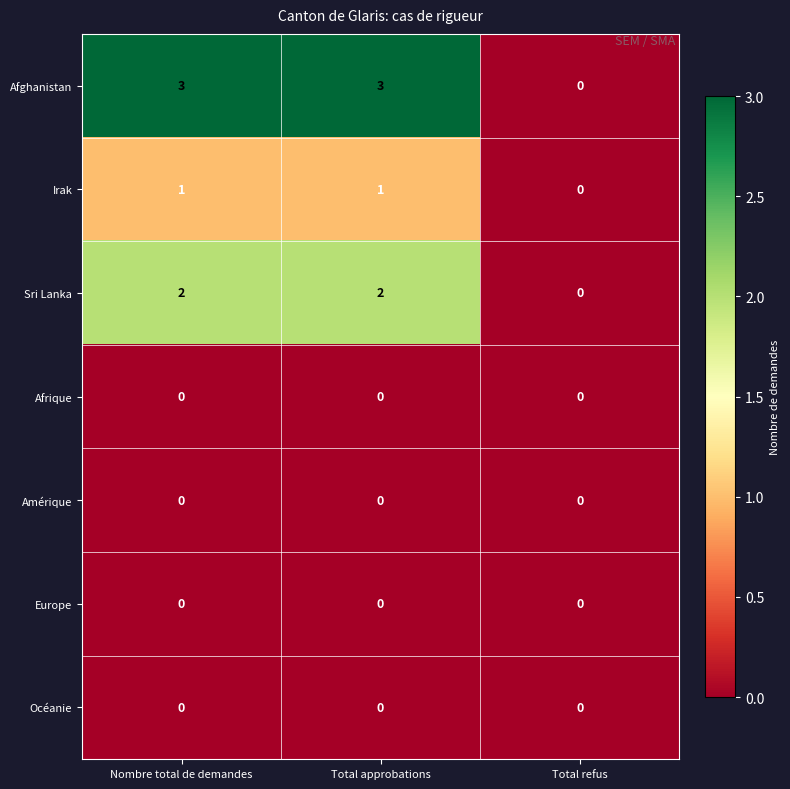

Which series has the largest total across all categories?

Afghanistan